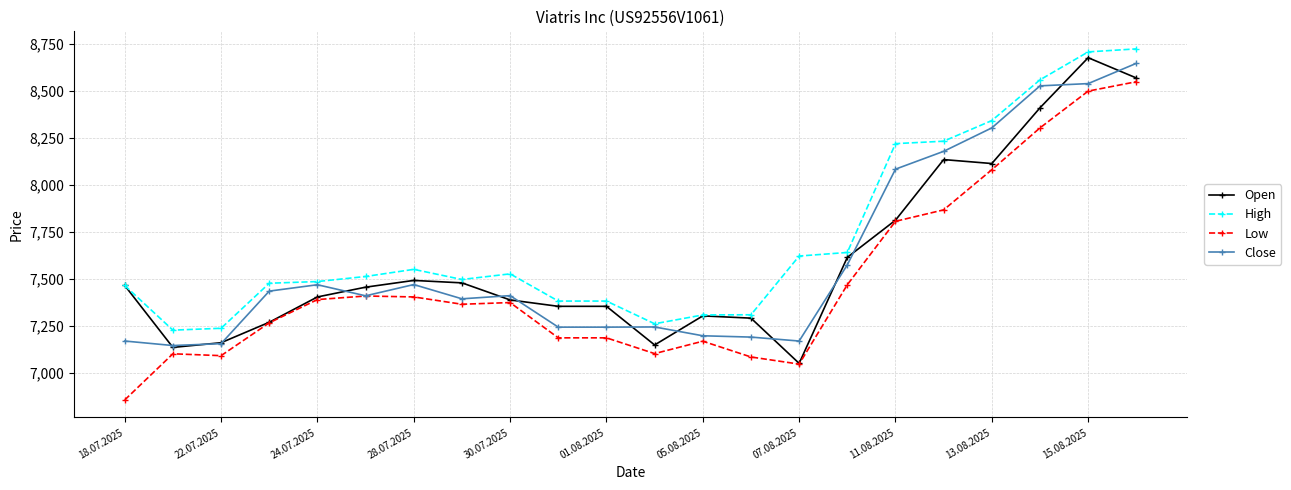

Count the number of data series in this chart.

4